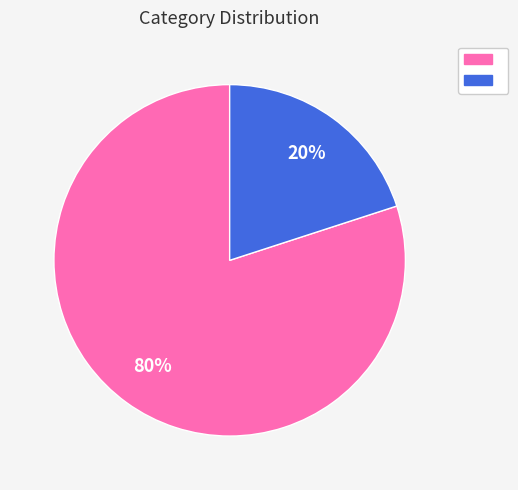

Does any single category account for the majority?

Yes